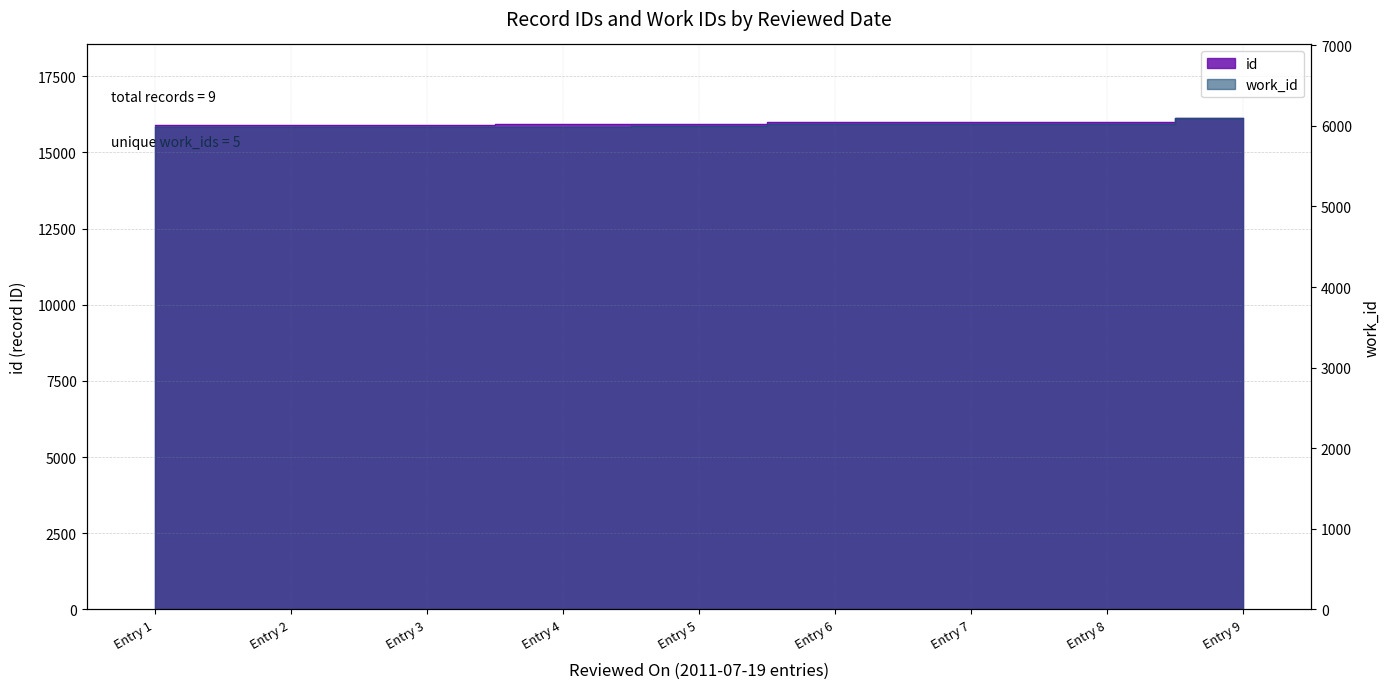

List the series in order of their peak value, lowest first.

work_id, id